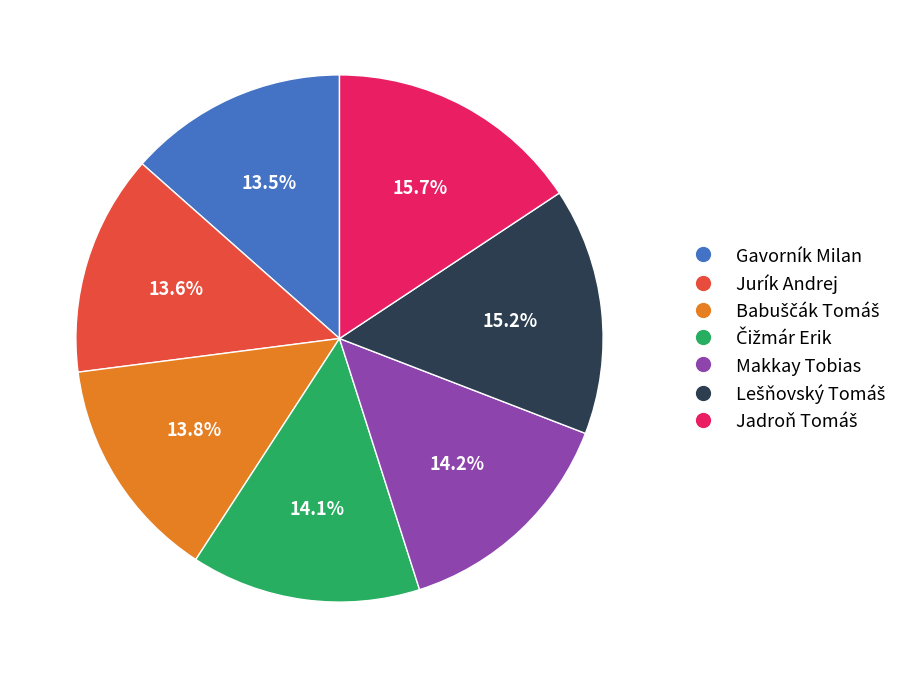

Which has a higher value, Jurík Andrej or Makkay Tobias?

Makkay Tobias